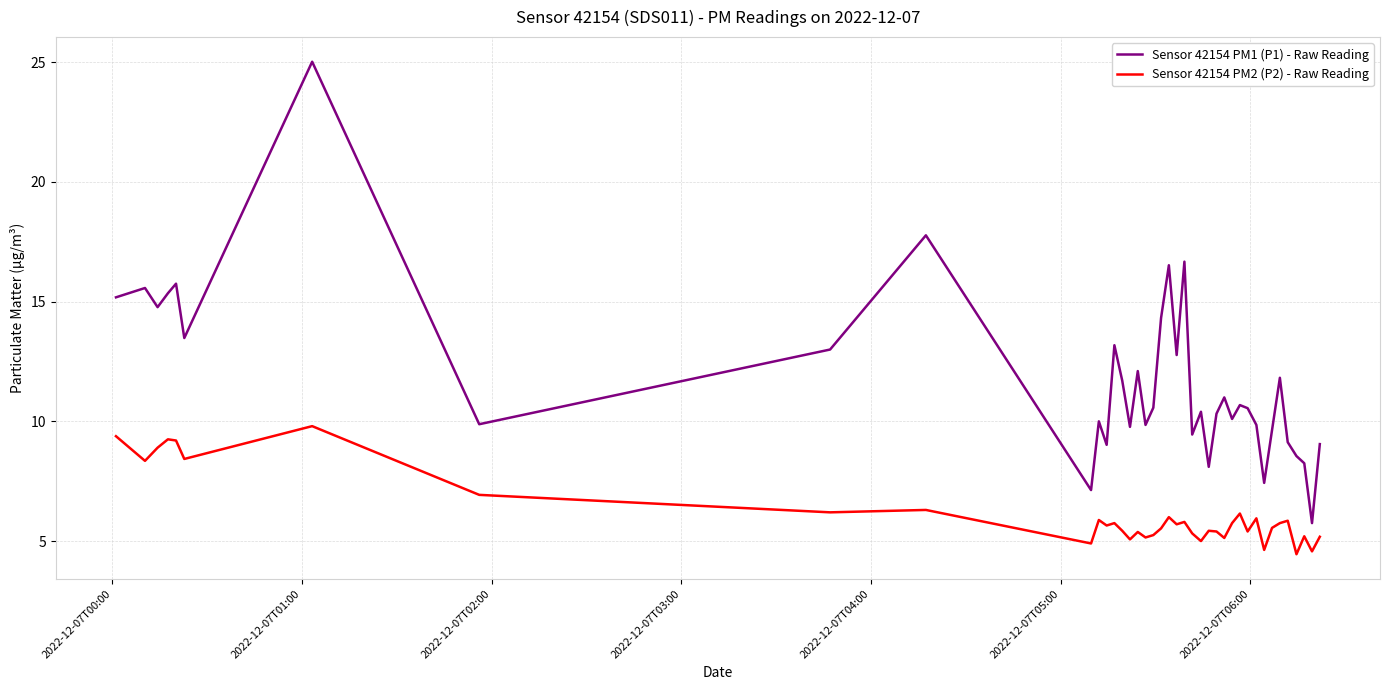

What is the difference between the maximum and minimum values in the Sensor 42154 PM1 (P1) - Raw Reading series?

19.3